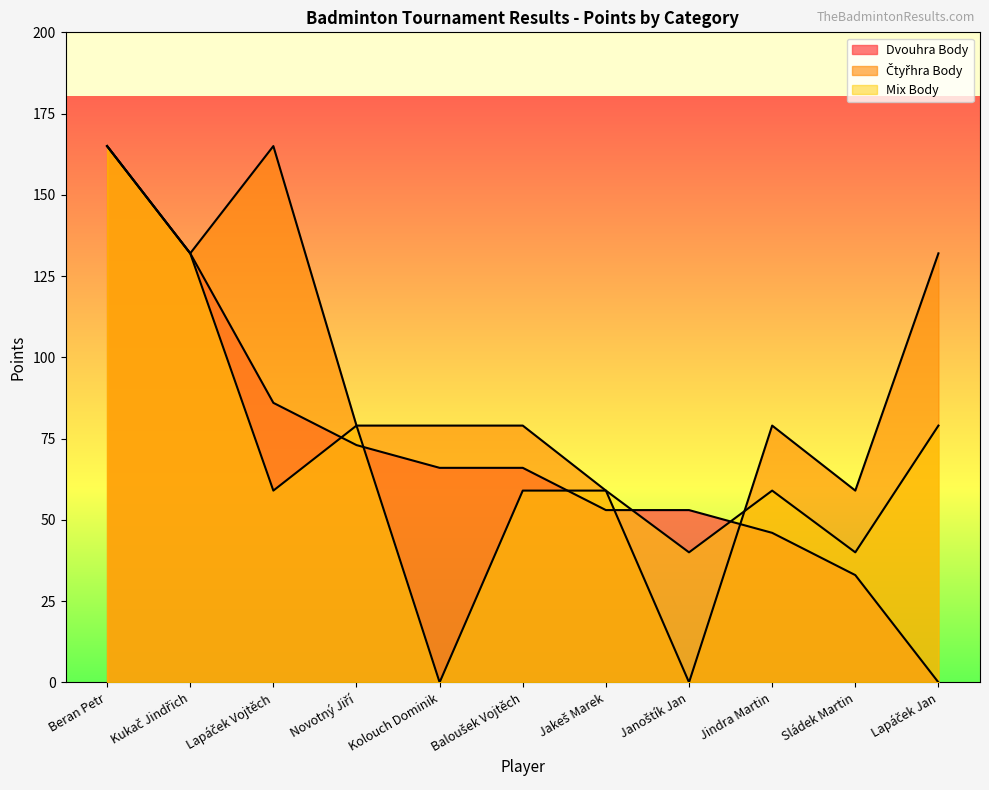

At Jakeš Marek, list the series in order from smallest to largest.

Dvouhra Body, Čtyřhra Body, Mix Body